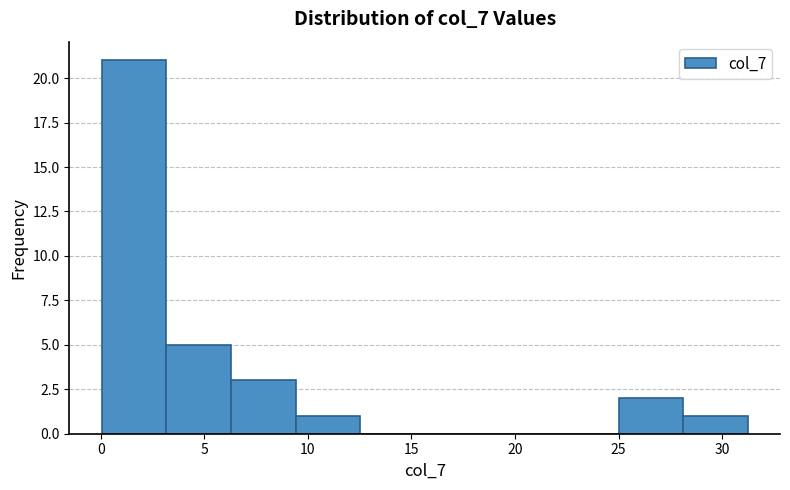

Reading left to right, list every bar in this chart as the range it spans on the x-axis followed by its height. Neither the bar edges nor the heights are printed on the chart, so give them approximately, as read against the axes.

0.0 to 3.0: 21
3.0 to 6.5: 5
6.5 to 9.5: 3
9.5 to 12.5: 1
12.5 to 15.5: 0
15.5 to 19.0: 0
19.0 to 22.0: 0
22.0 to 25.0: 0
25.0 to 28.0: 2
28.0 to 31.0: 1